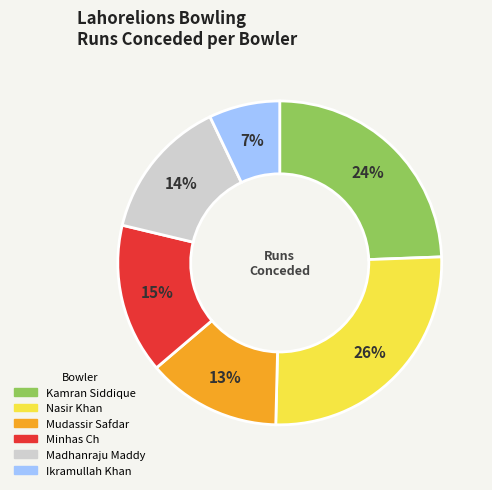

Combined, do Mudassir Safdar and Nasir Khan account for over 50%?

No